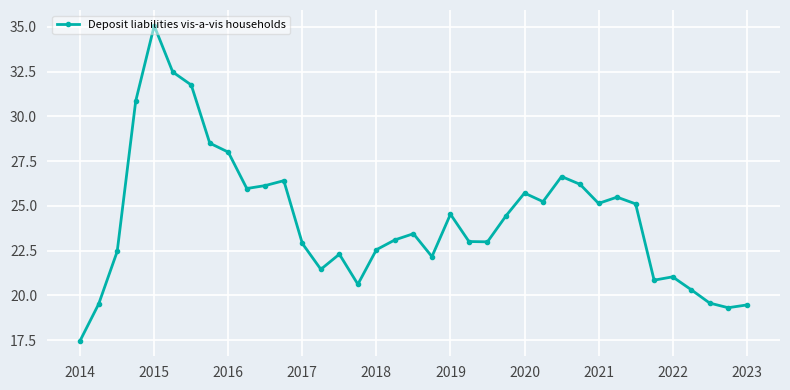

What is the value of the 29th point from the left?

25.1